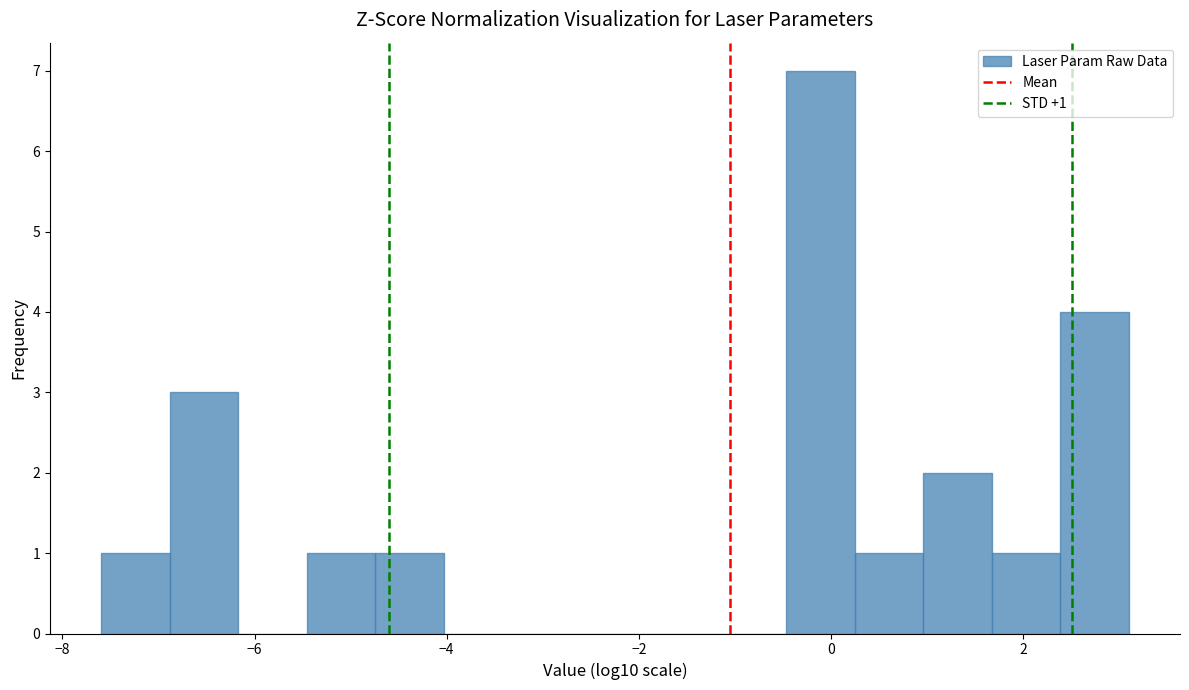

Around what value on the x-axis is the tallest bar? Give the approximate position of its centre, as read against the axis.

-0.2